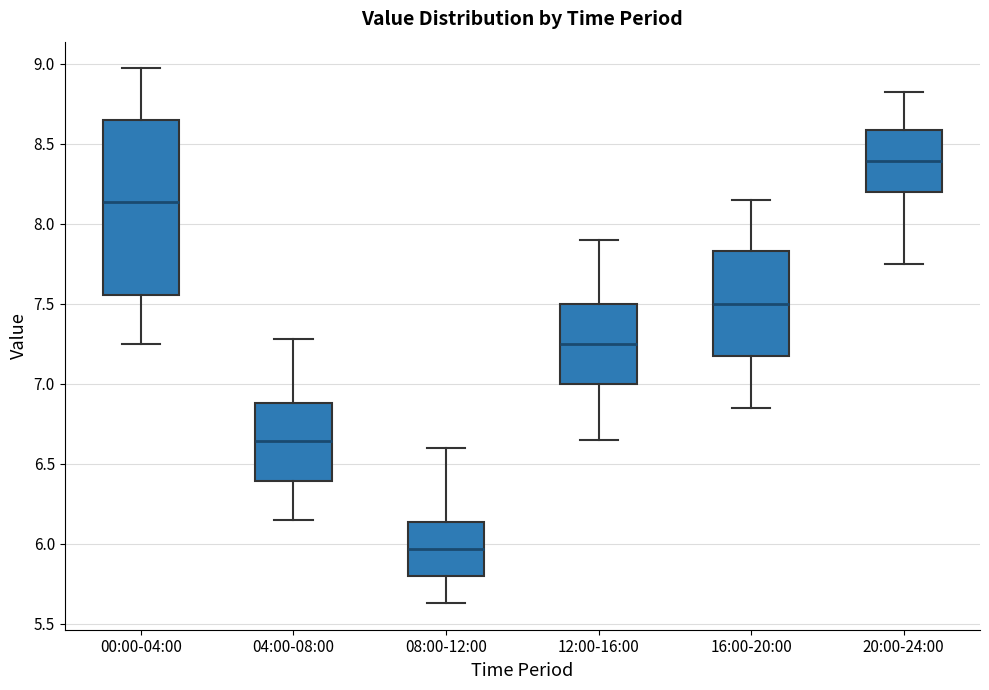

Where is the lower edge of the box for 08:00-12:00 on the y-axis? The values are not printed on the chart, so give them approximately, as read against the axis.

5.80